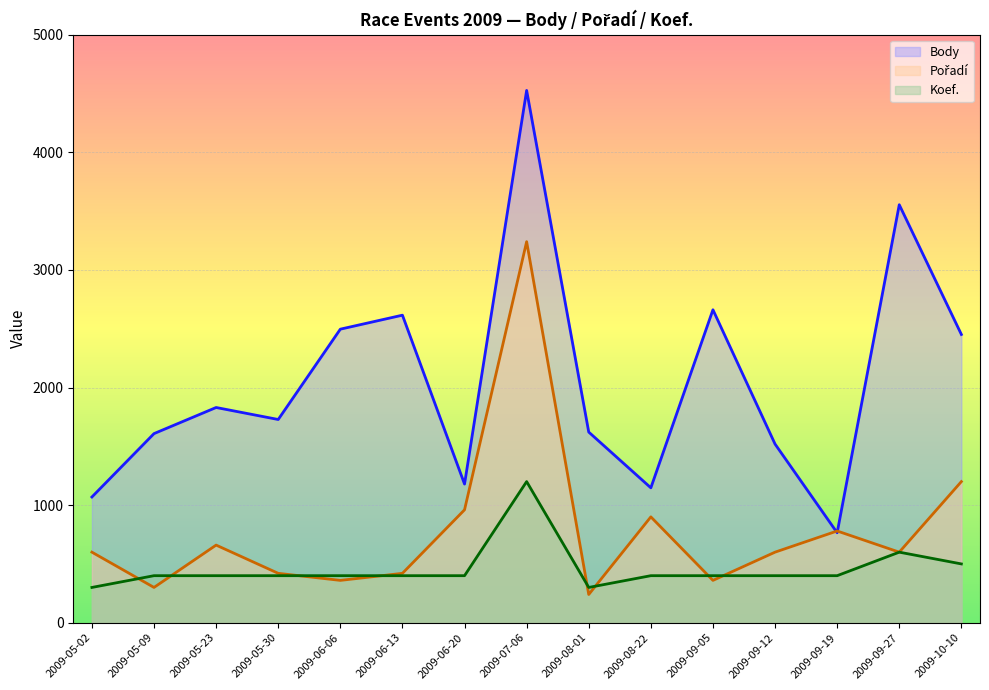

Between which two adjacent categories do Pořadí (line) and Body (line) first intersect?

2009-09-12 and 2009-09-19